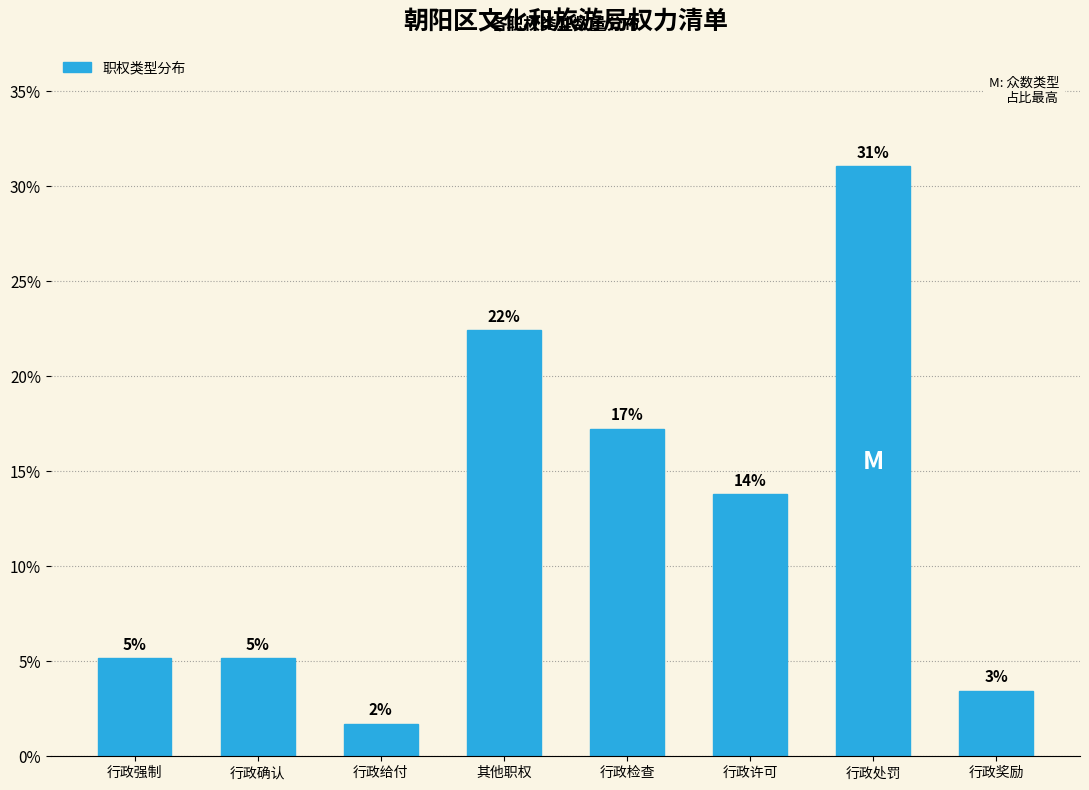

How many bars are there in total?

8